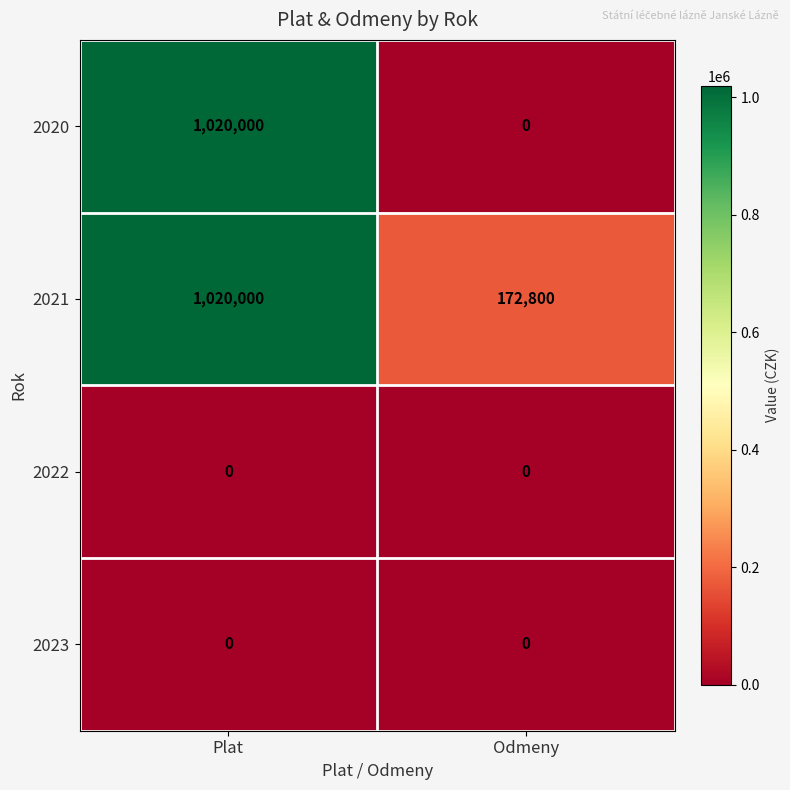

What is the difference between the highest and lowest values at Plat?

1020000